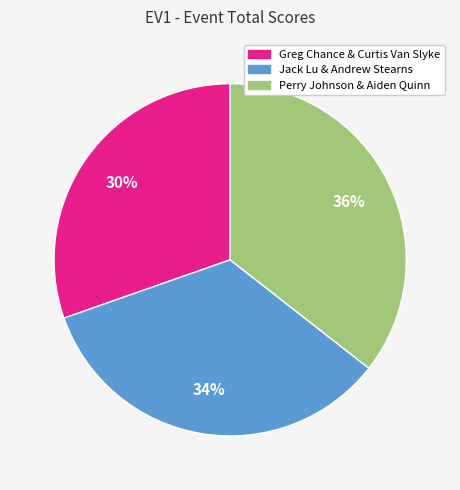

Does any single category account for the majority?

No